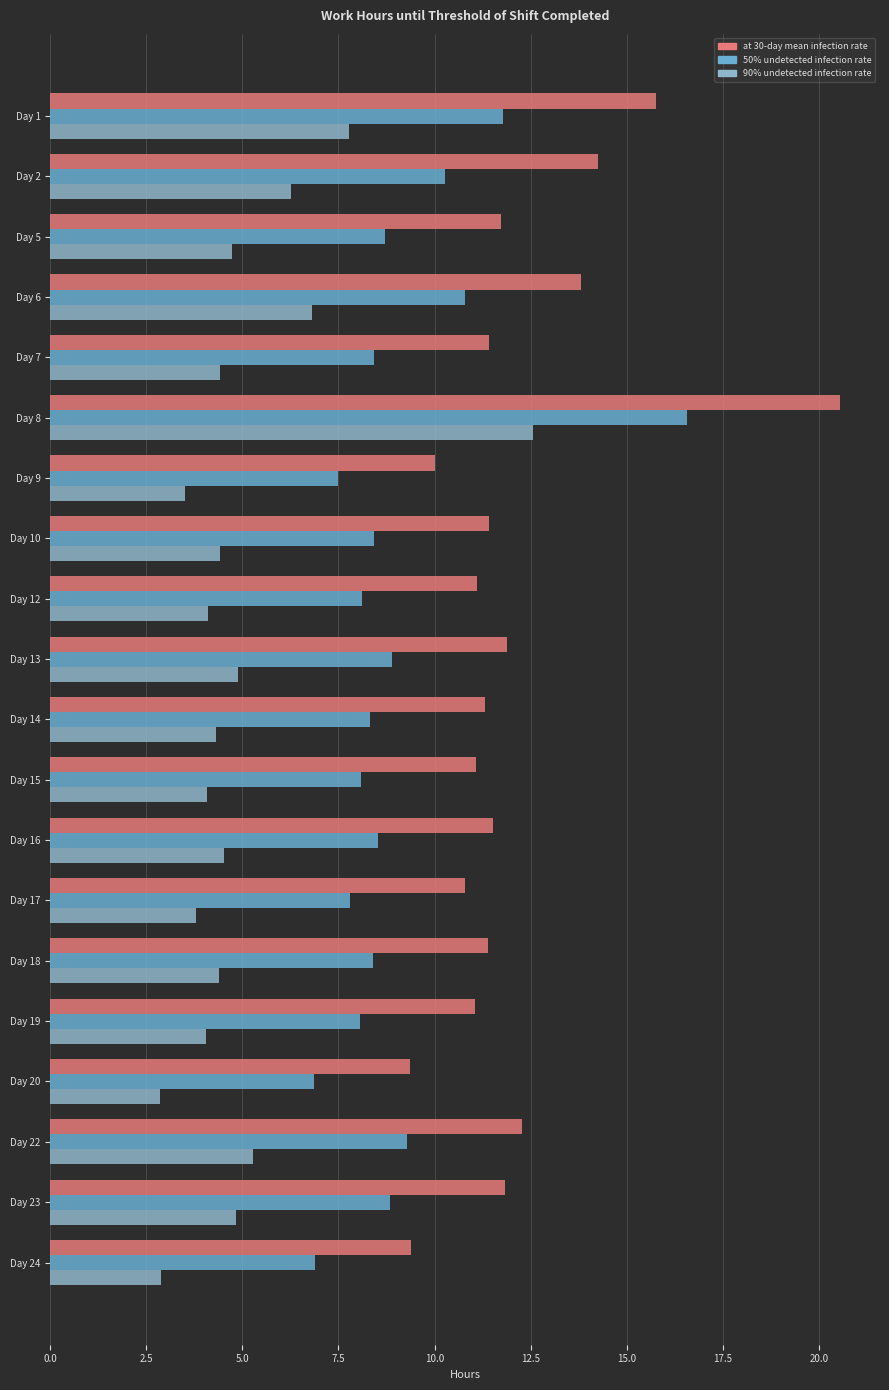

At how many categories does at least one series exceed 18?

1